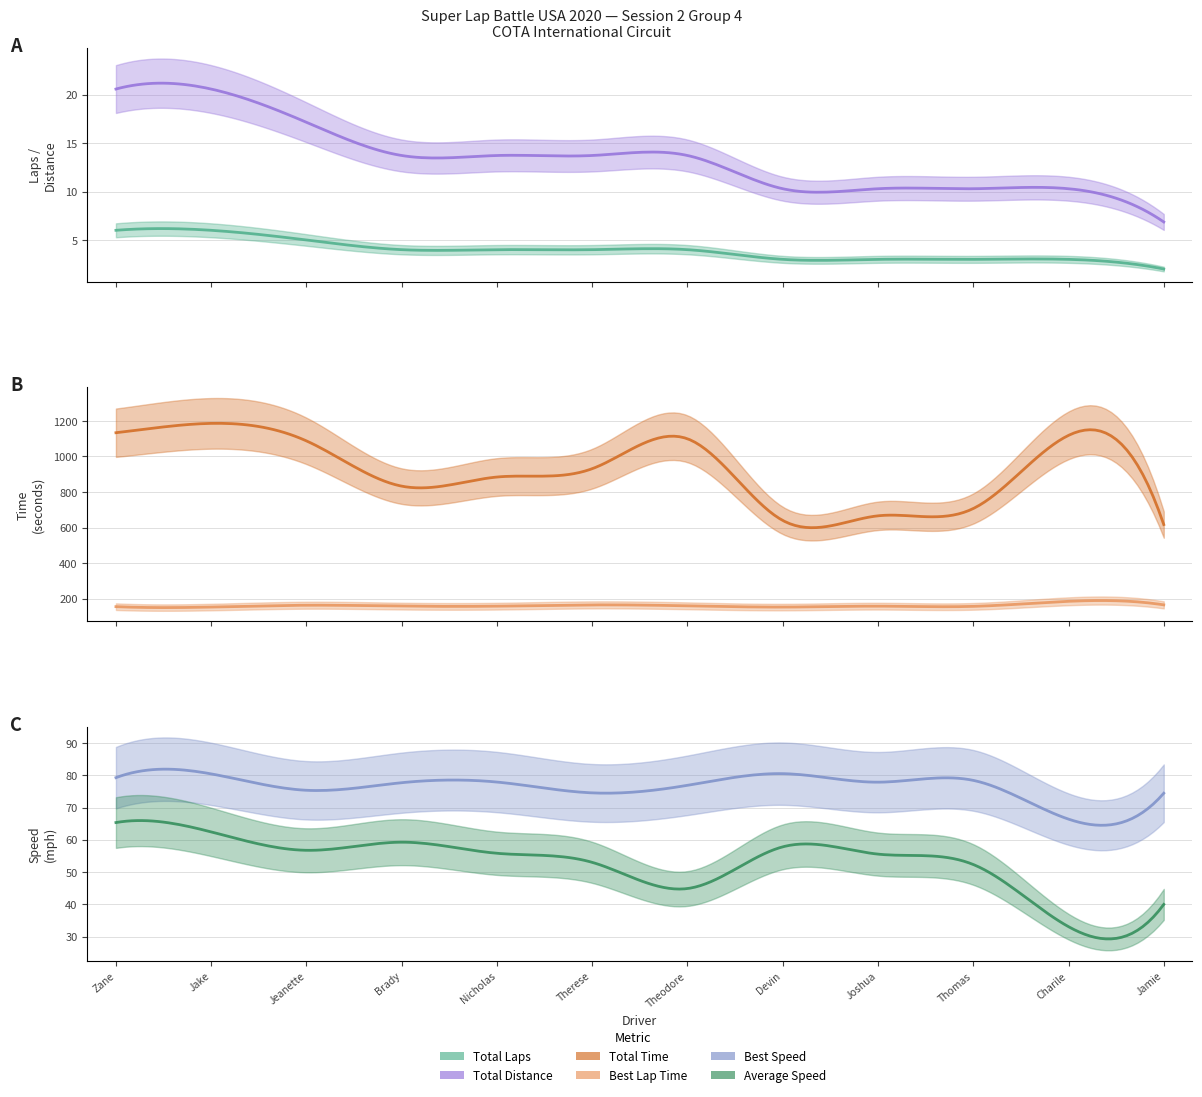

At Therese Lahlouh, list the series in order from smallest to largest.

Total Laps, Total Distance, Average Speed, Best Speed, Best Lap Time, Total Time